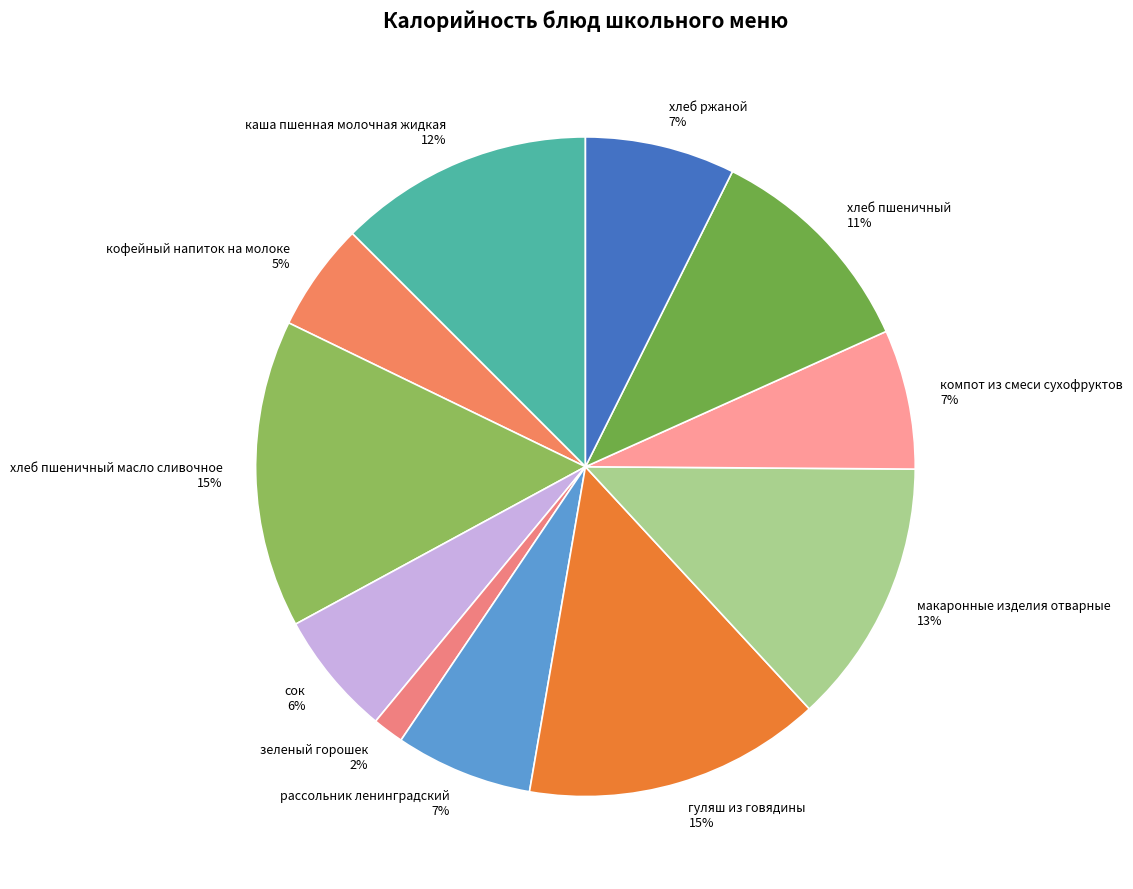

Is it true that компот из смеси сухофруктов is 7% of the pie?

True